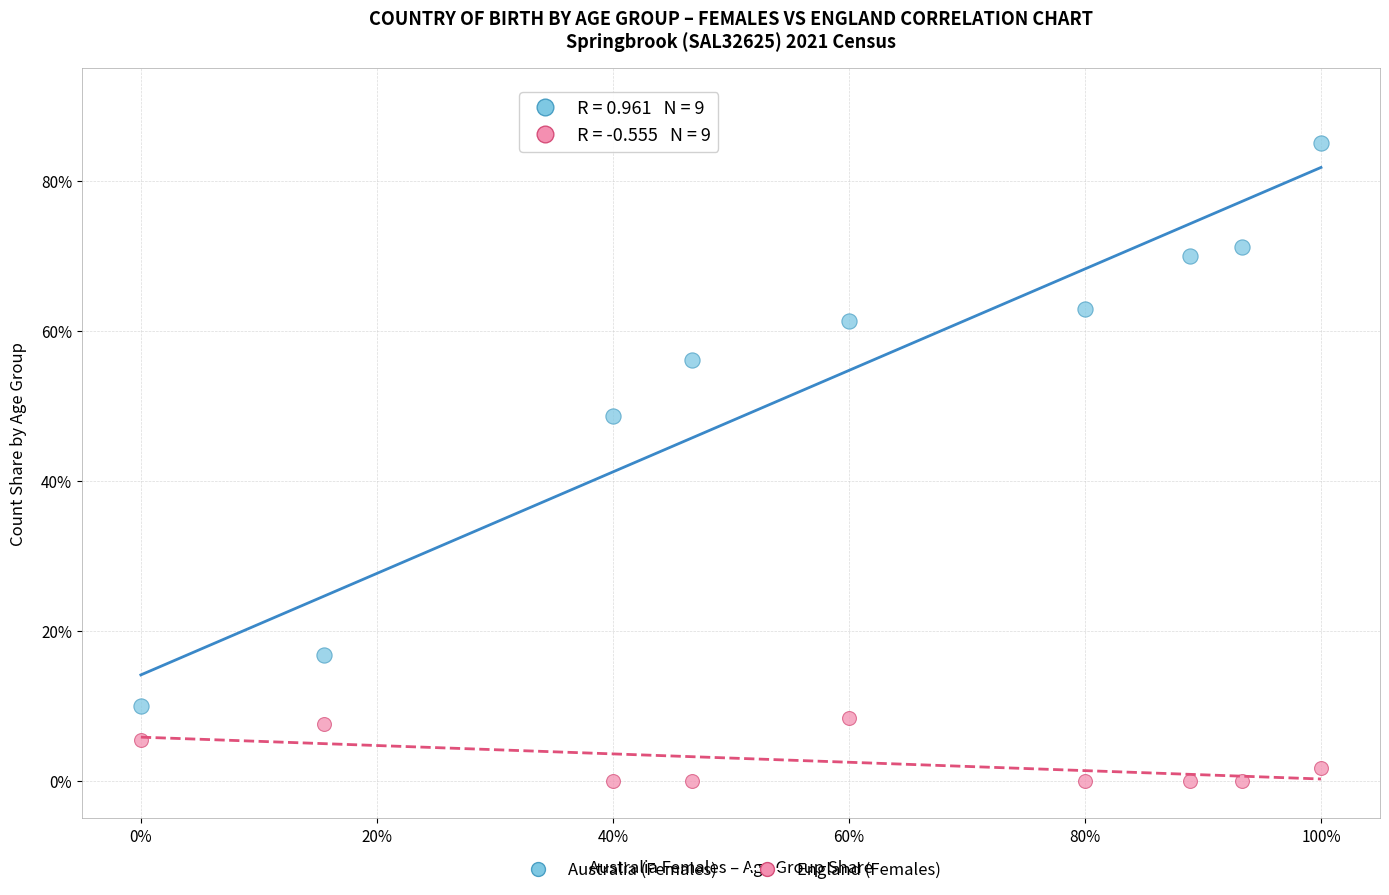

Which series has the largest Y range (max minus min)?

Australia (Females)